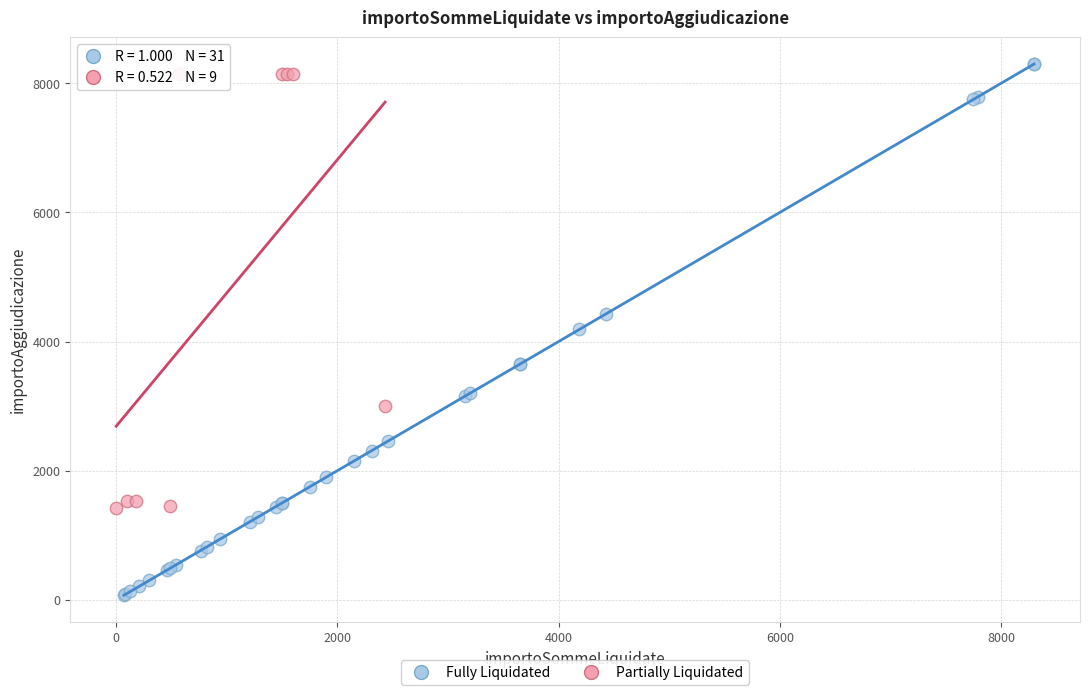

Which series reaches the maximum Y coordinate?

Fully Liquidated